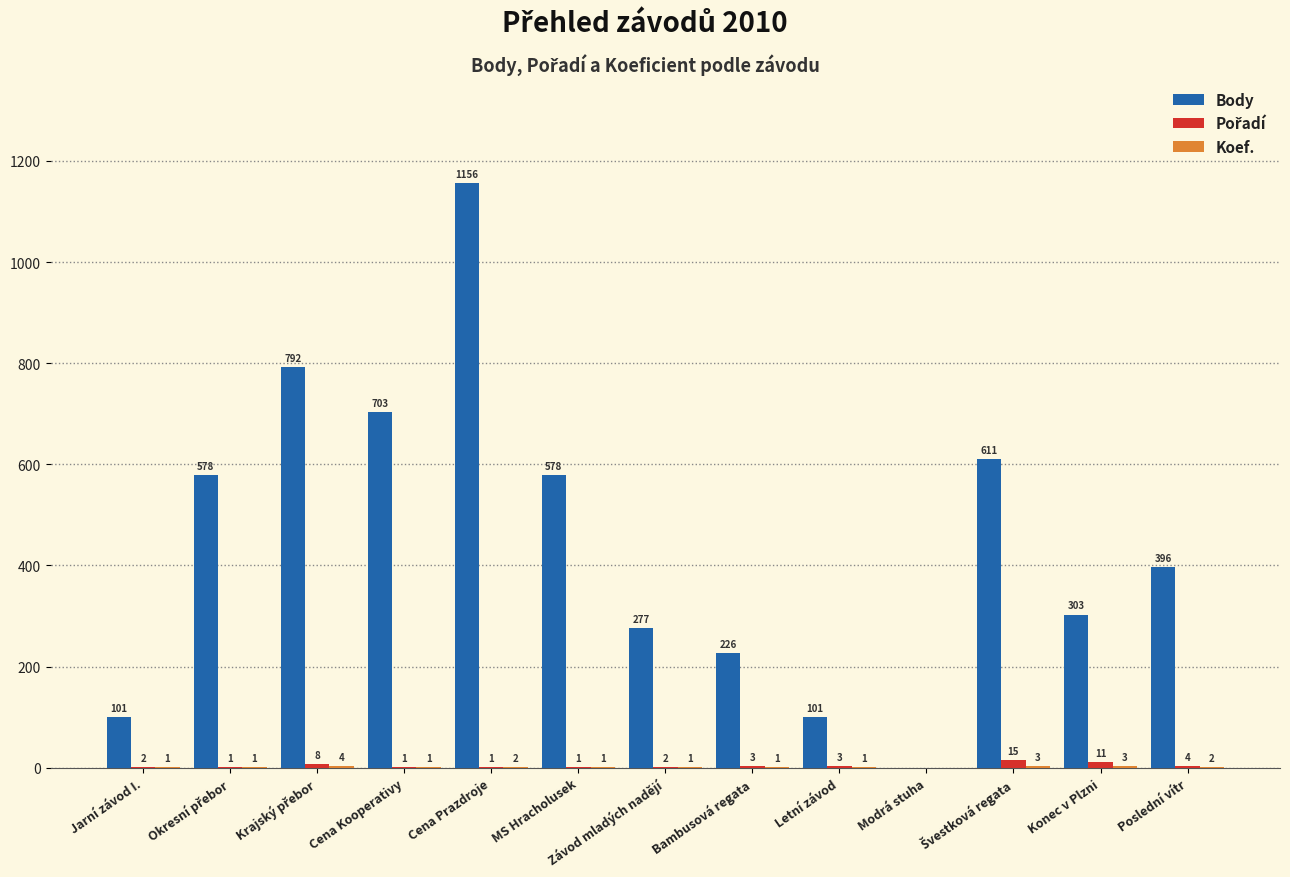

At which category is the sum across all series the highest?

Cena Prazdroje